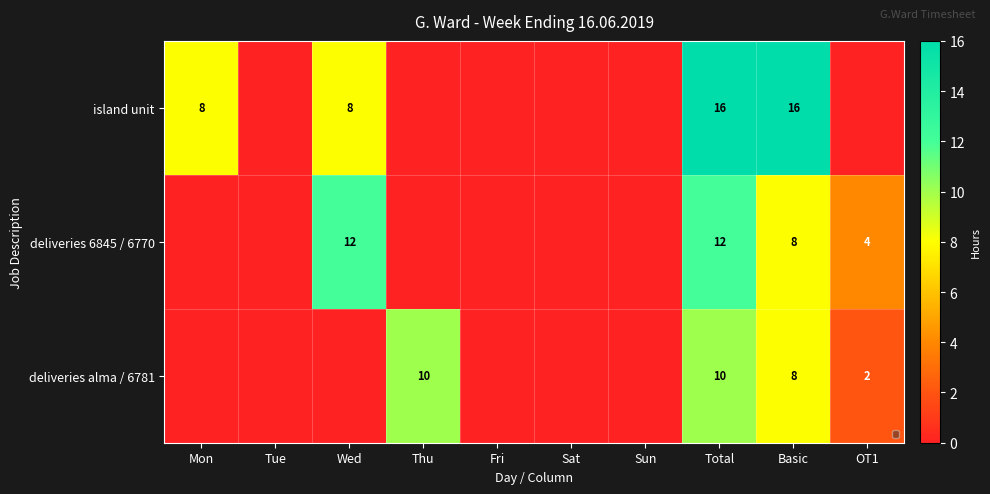

The value of deliveries alma / 6781 at Basic is 8. True or false?

True